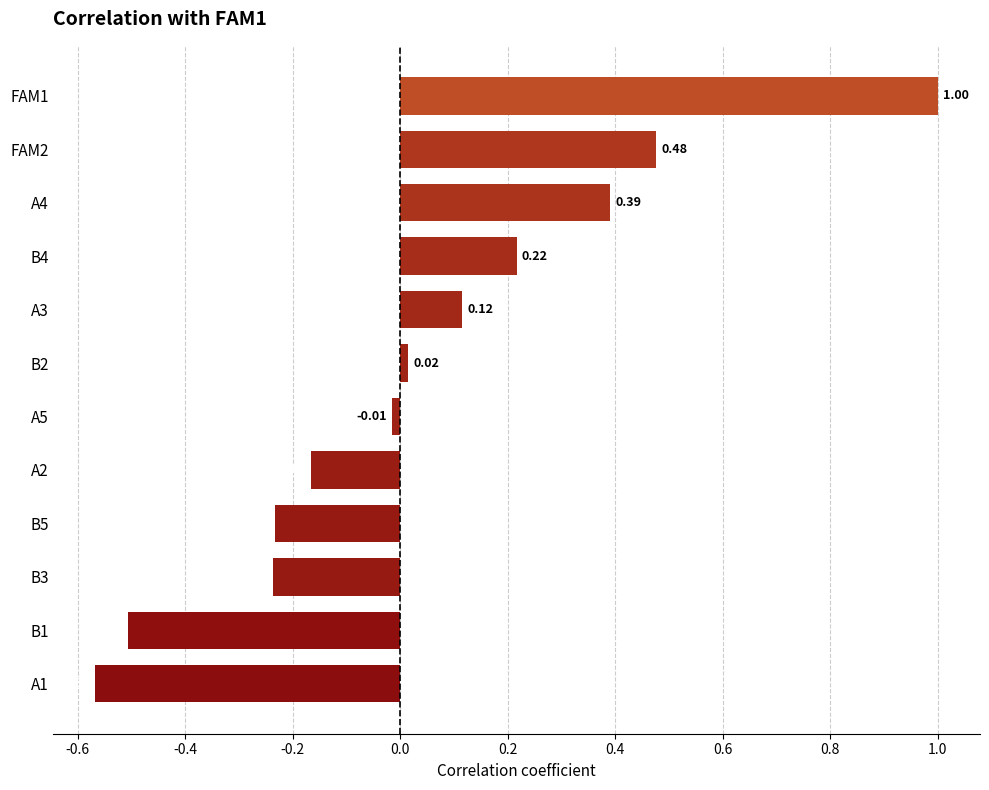

List the labels in order of value, largest first.

FAM1, FAM2, A4, B4, A3, B2, A5, A2, B5, B3, B1, A1